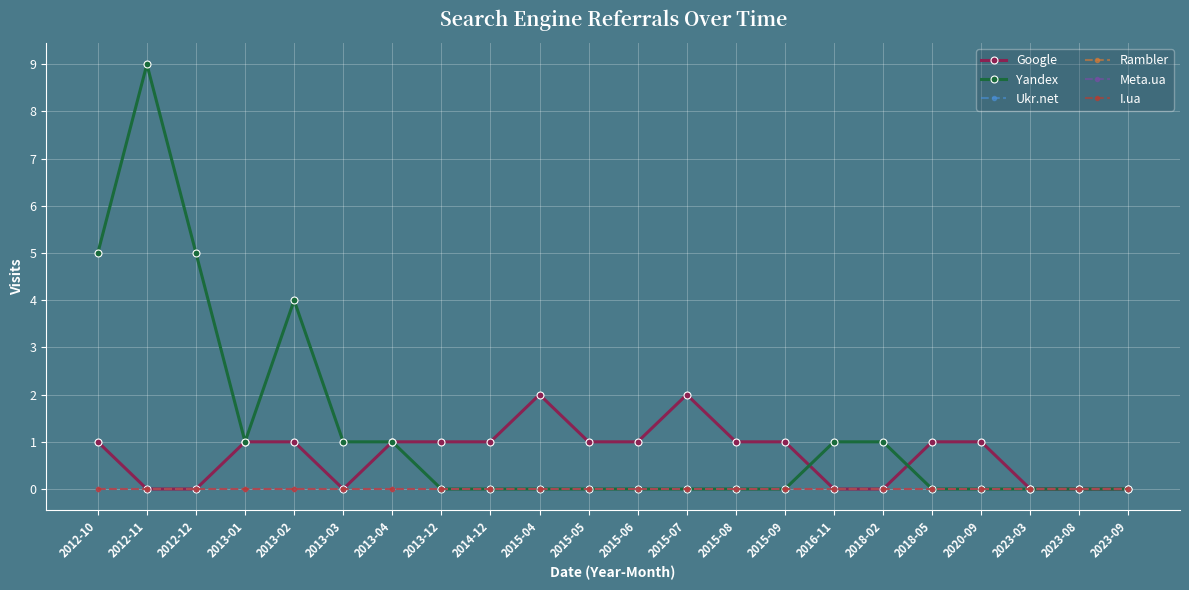

True or false: Ukr.net has more than 0 points higher than both neighbors.

False